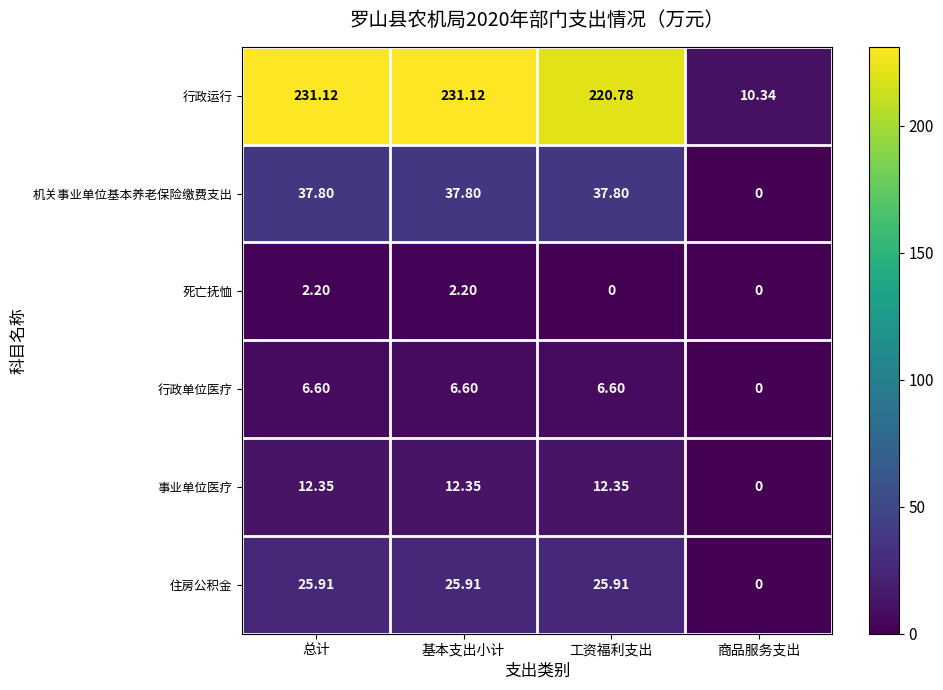

How many data points in 行政运行 are above 231?

2